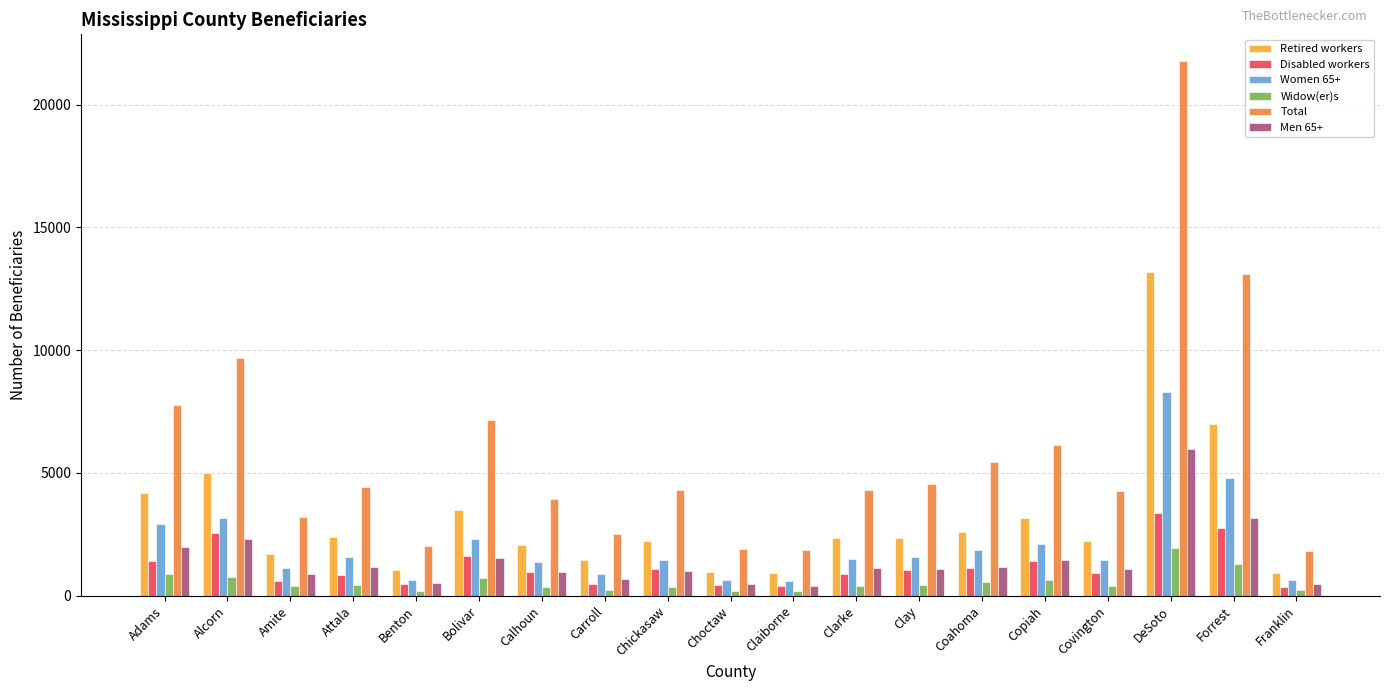

Between Choctaw and Forrest, which series saw the biggest shift?

Total